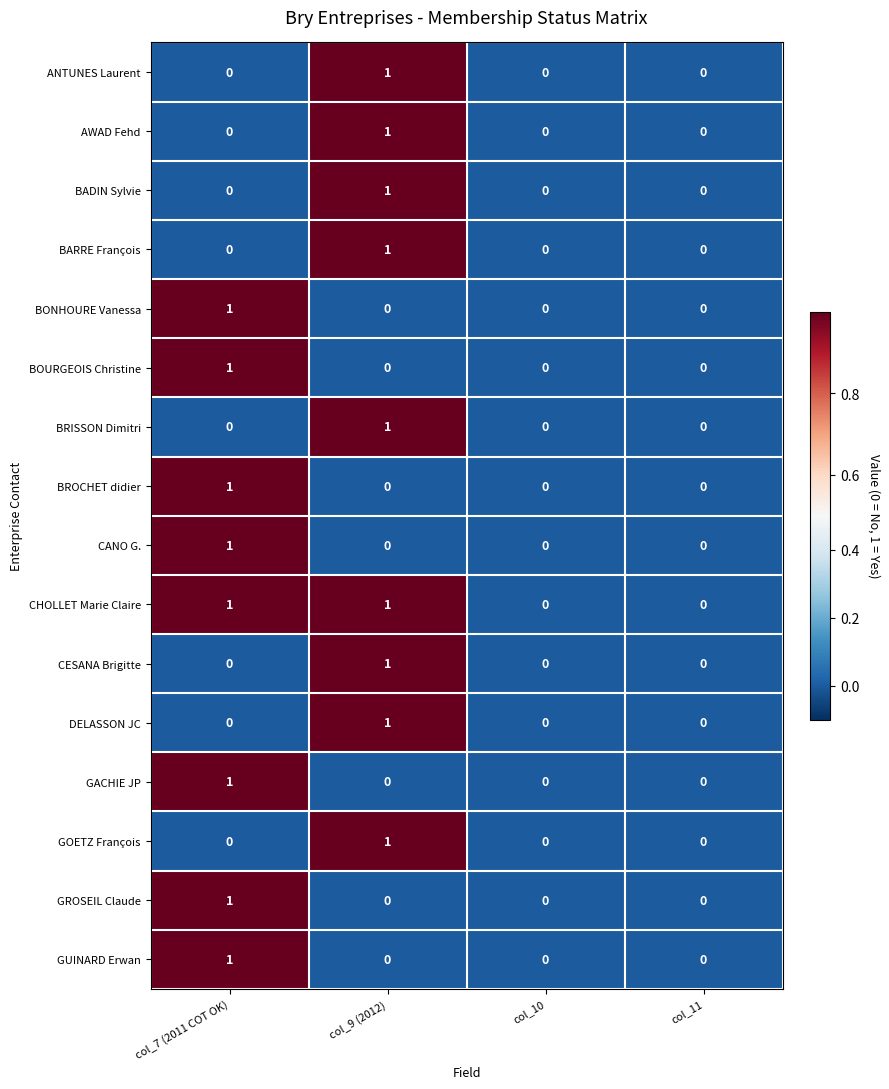

How many BOURGEOIS Christine values are between 0 and 1?

4